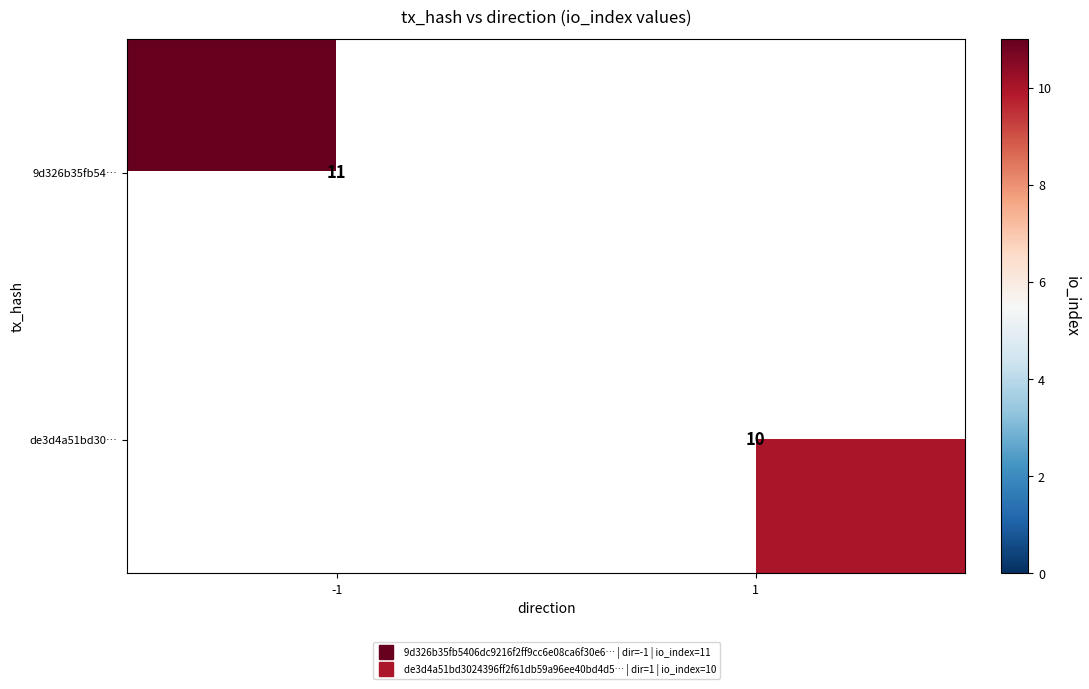

What is the greatest value displayed?

11.0